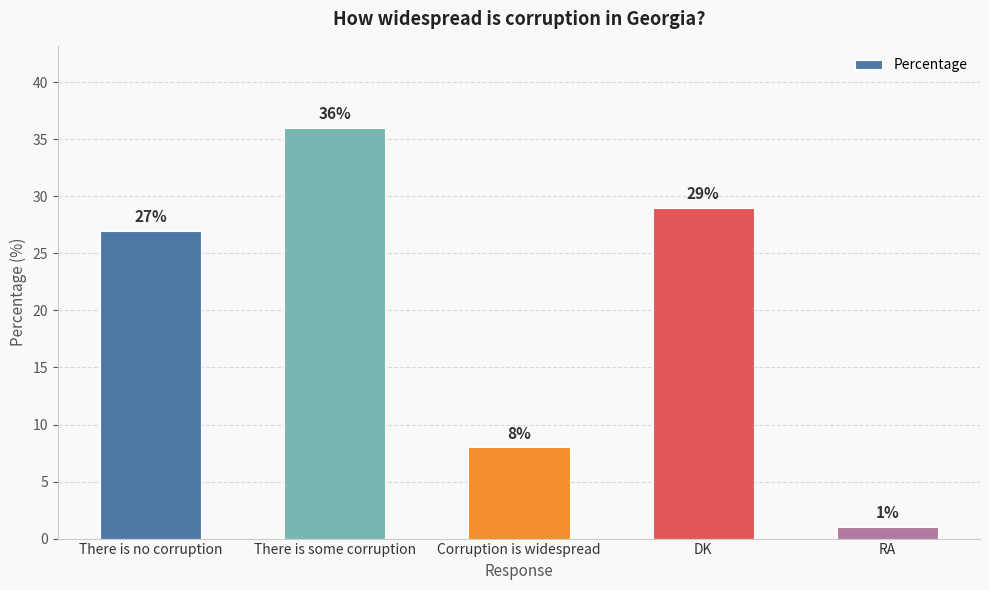

How many data points are less than 27?

2